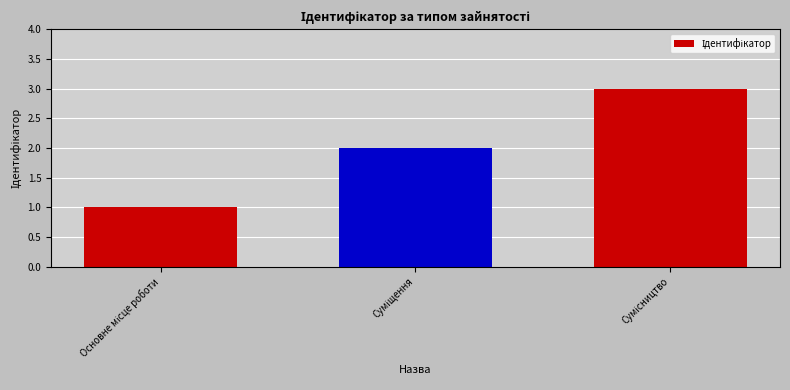

What is the sum of all values?

6